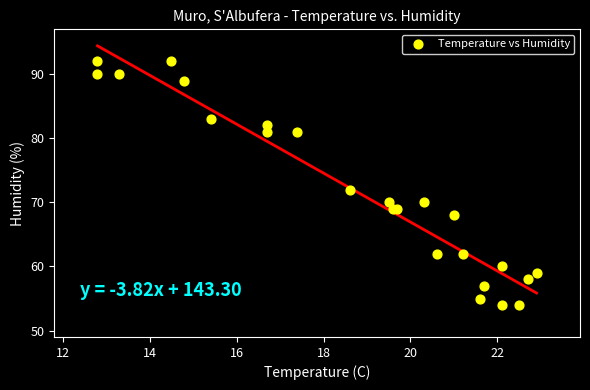

What Y value in the scatter plot is closest to 73?

72